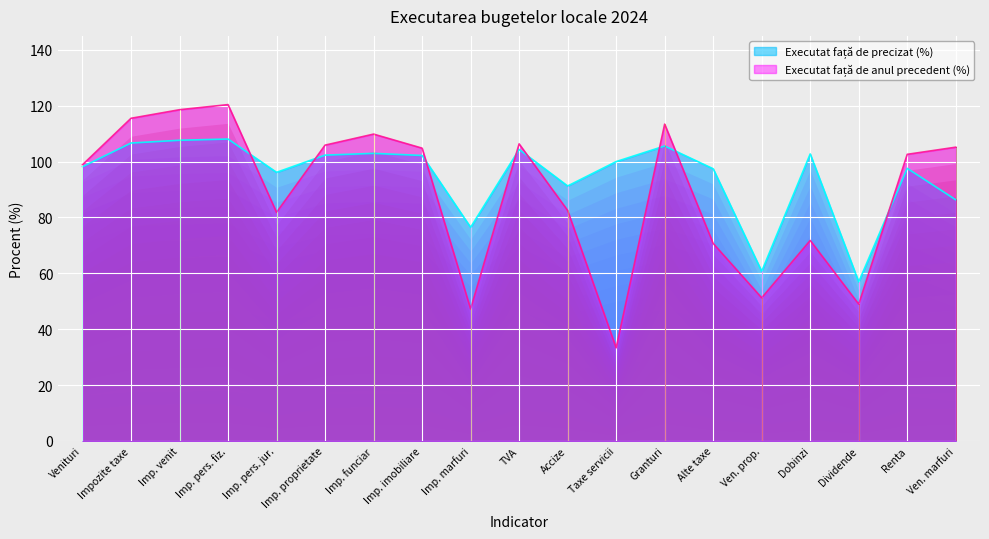

How many lines are shown in the chart?

2